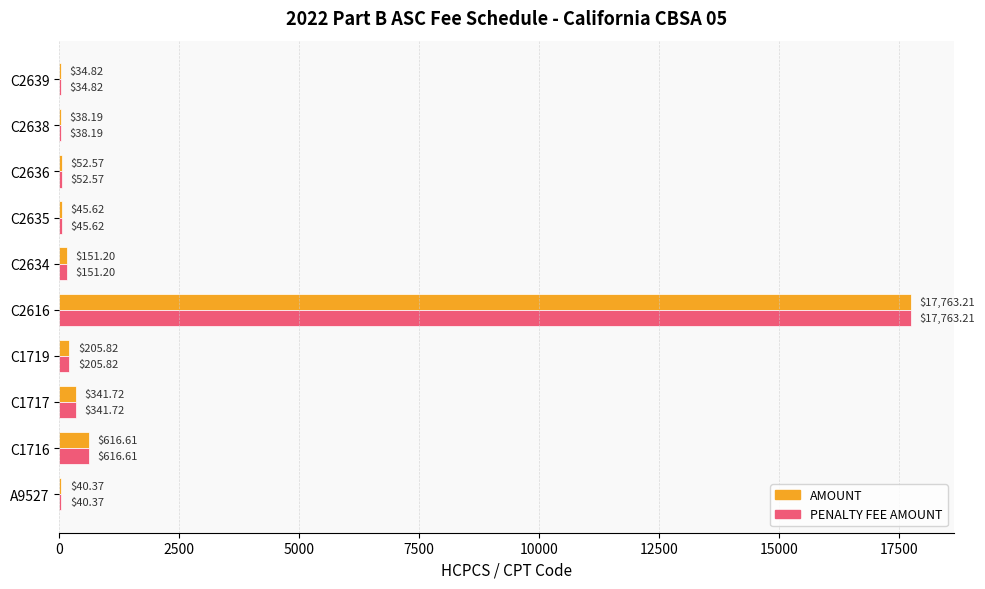

What is the total value across all series at C1719?

411.6